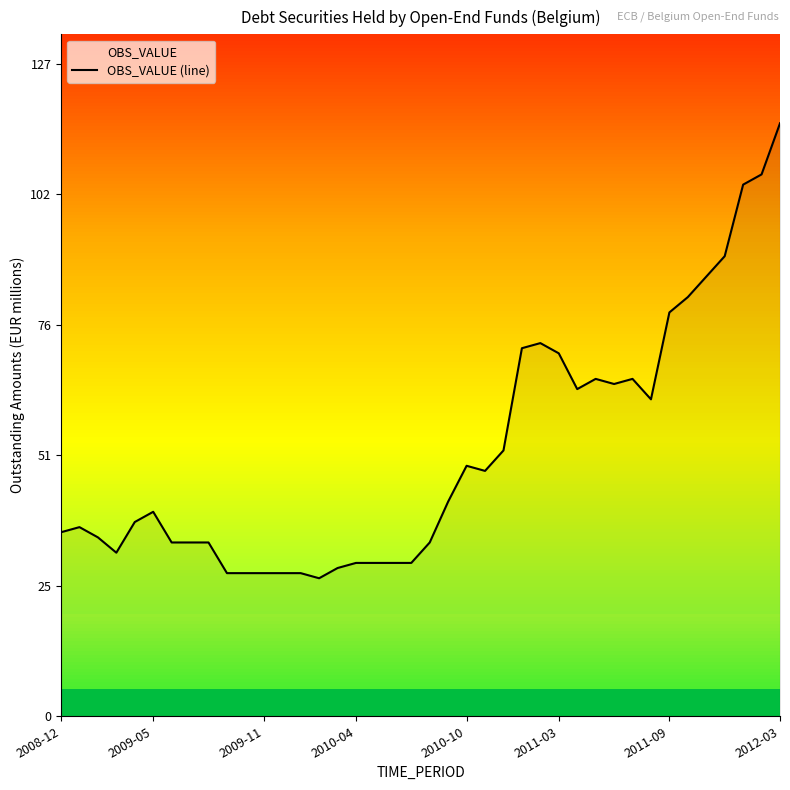

The chart shows a value of 30 at 17. True or false?

True